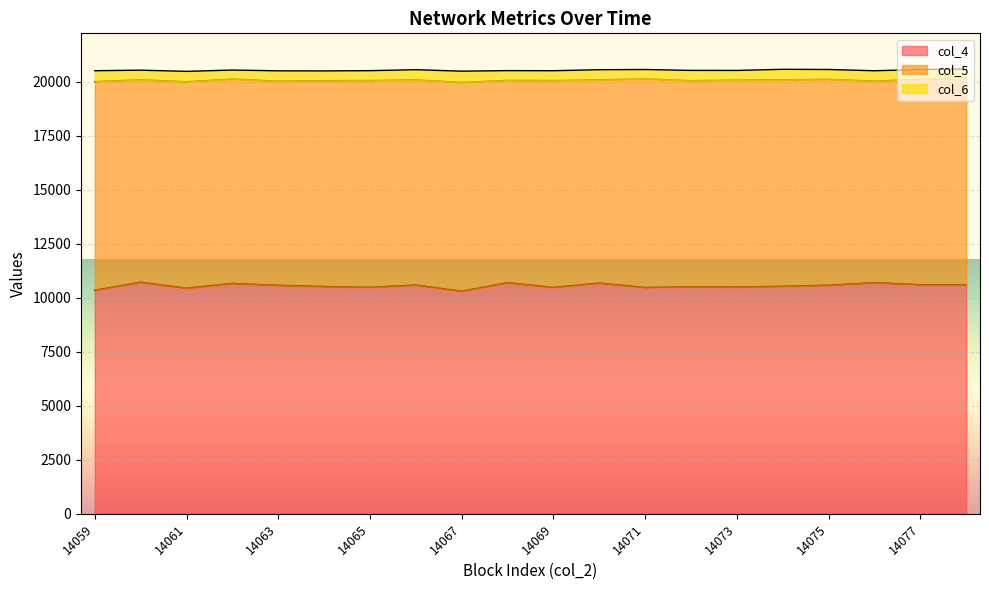

Is the value of col_6 at 14076 greater than the value of col_5 at 14067?

No